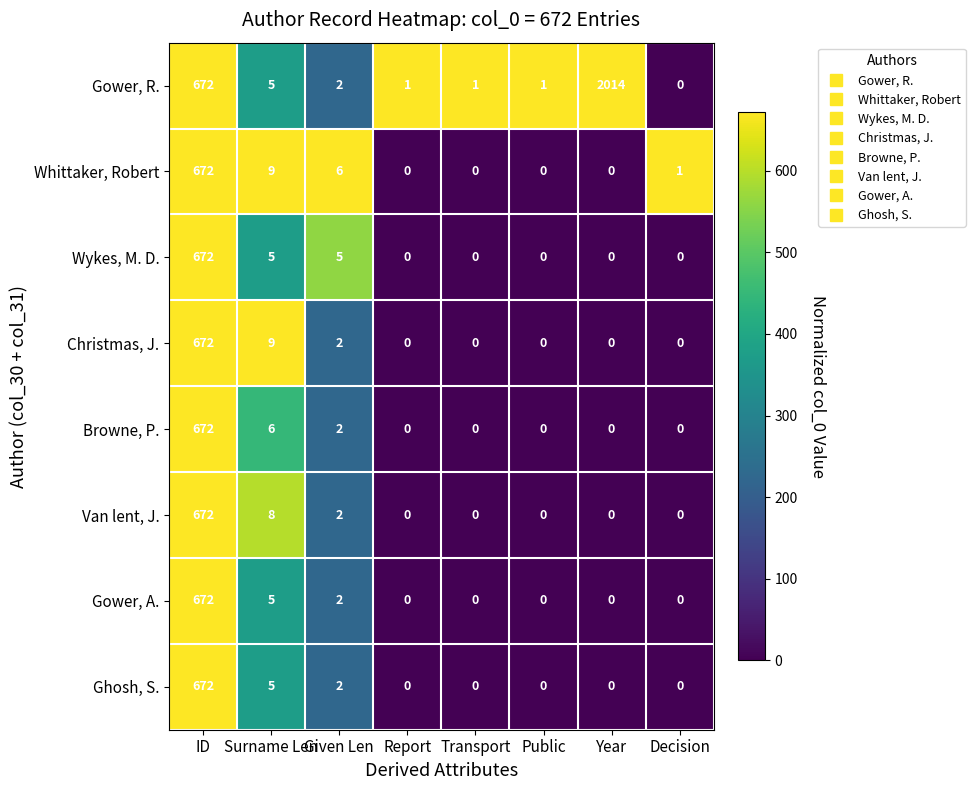

What is the greatest value displayed?

2014